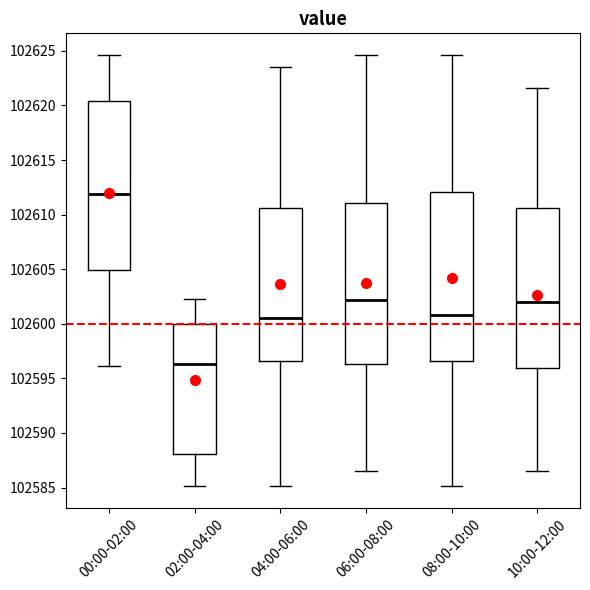

Where does the median line of the box for 04:00-06:00 sit on the y-axis? The values are not printed on the chart, so give them approximately, as read against the axis.

102600.5